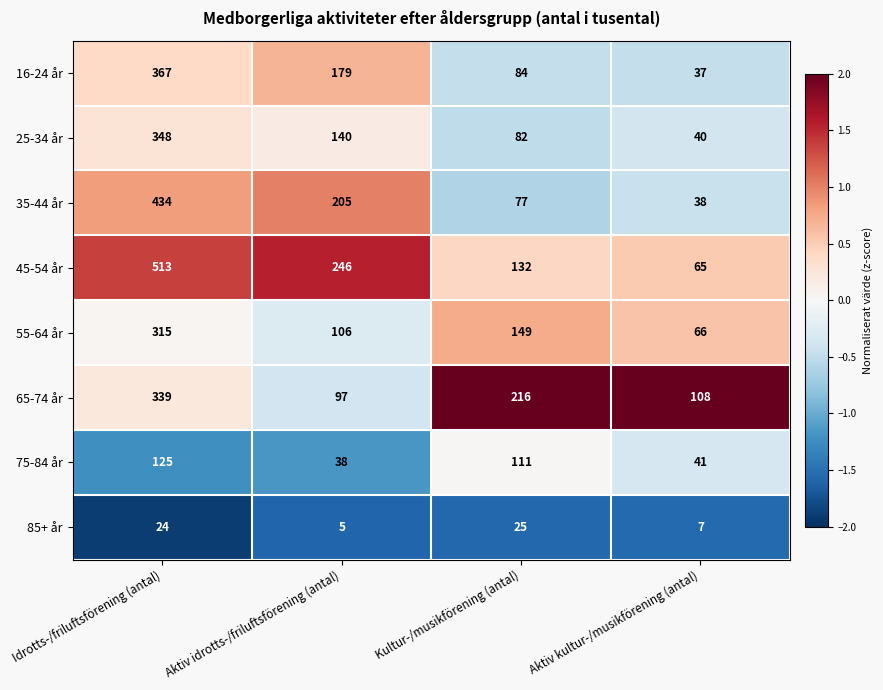

Where does the 75-84 år series first go above 111?

Idrotts-/friluftsförening (antal)